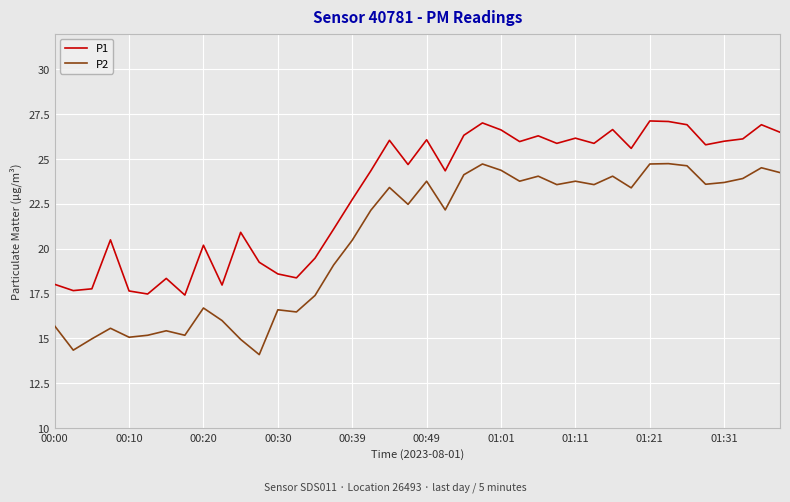

Which series has the widest spread of values?

P2